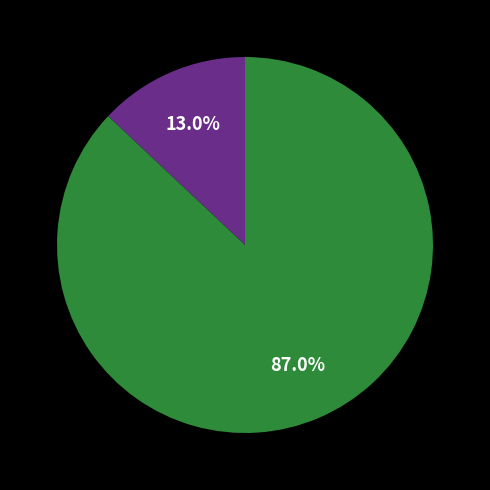

Is there any slice that represents more than half of the pie?

Yes